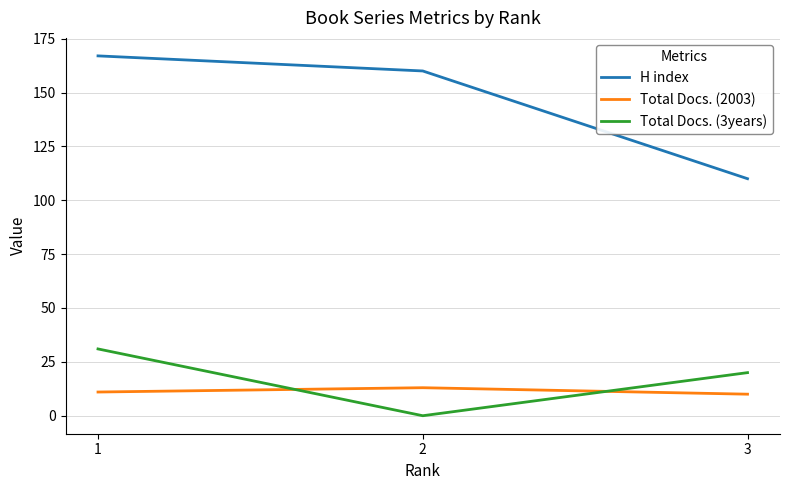

What is the total value across all series at 2?

173